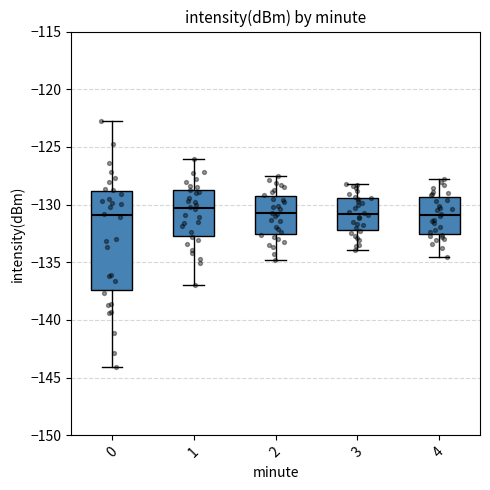

Comparing the boxes themselves (not the whiskers), which one is the tallest?

0